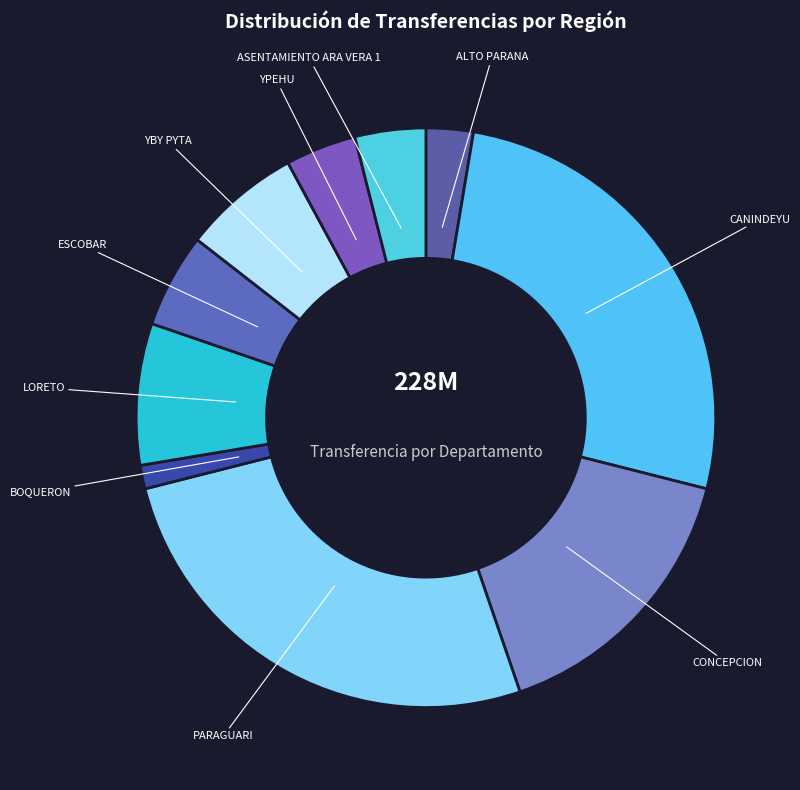

How many segments does this pie chart have?

10